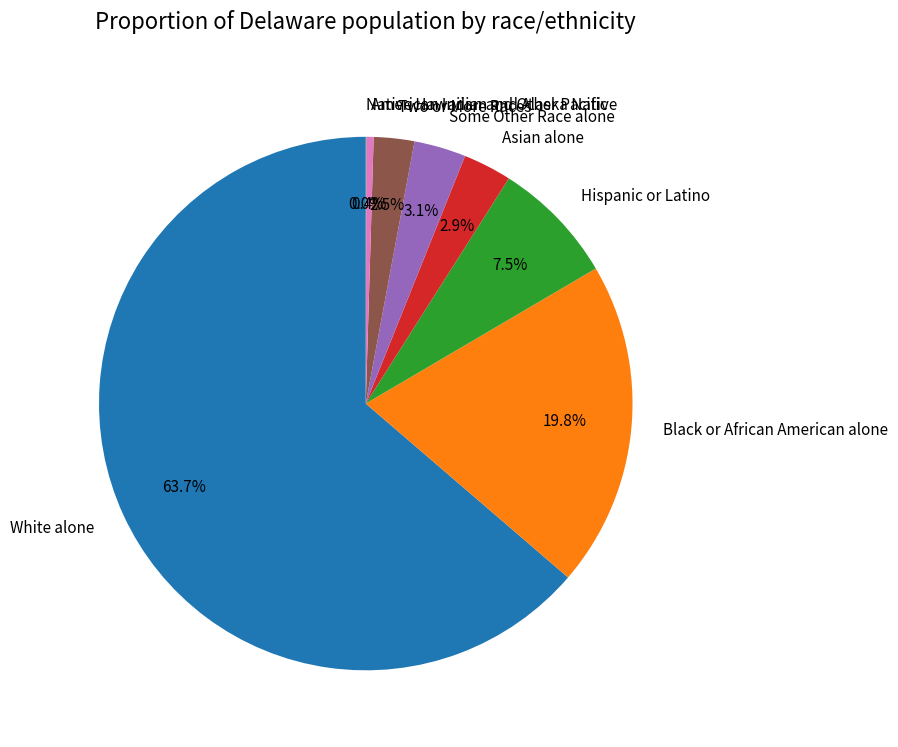

What percentage is the Some Other Race alone slice, to the nearest percent?

3%